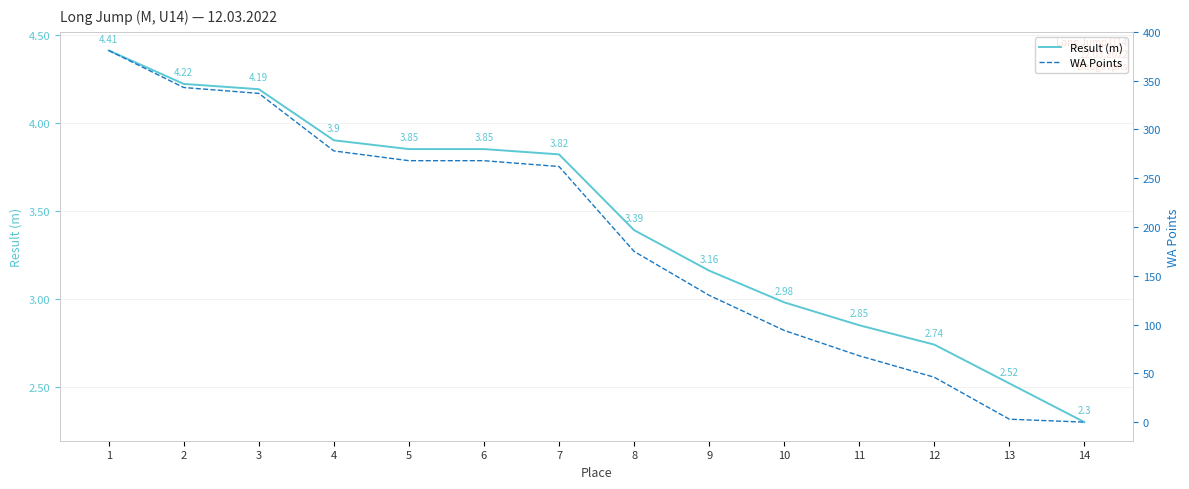

Does the chart display data point markers on the line(s)?

No